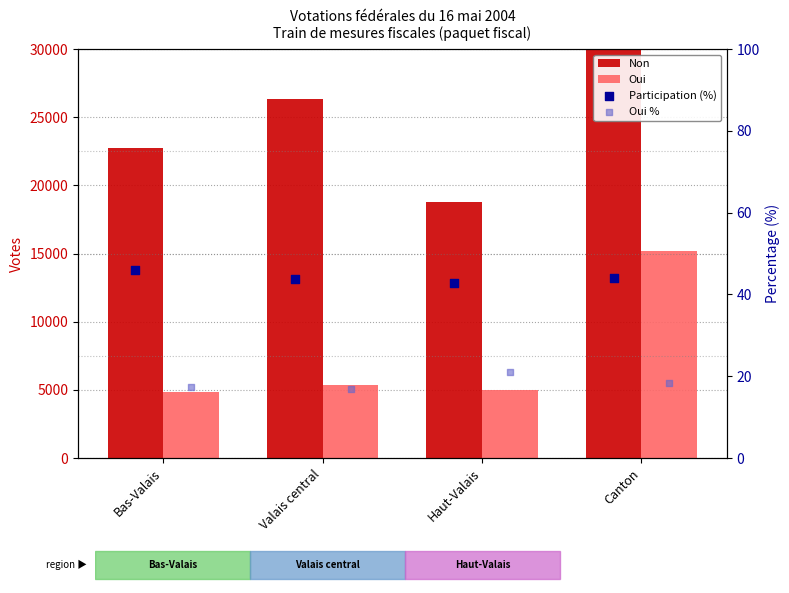

Is the value of Oui at Valais central greater than the value of Oui % at Haut-Valais?

Yes